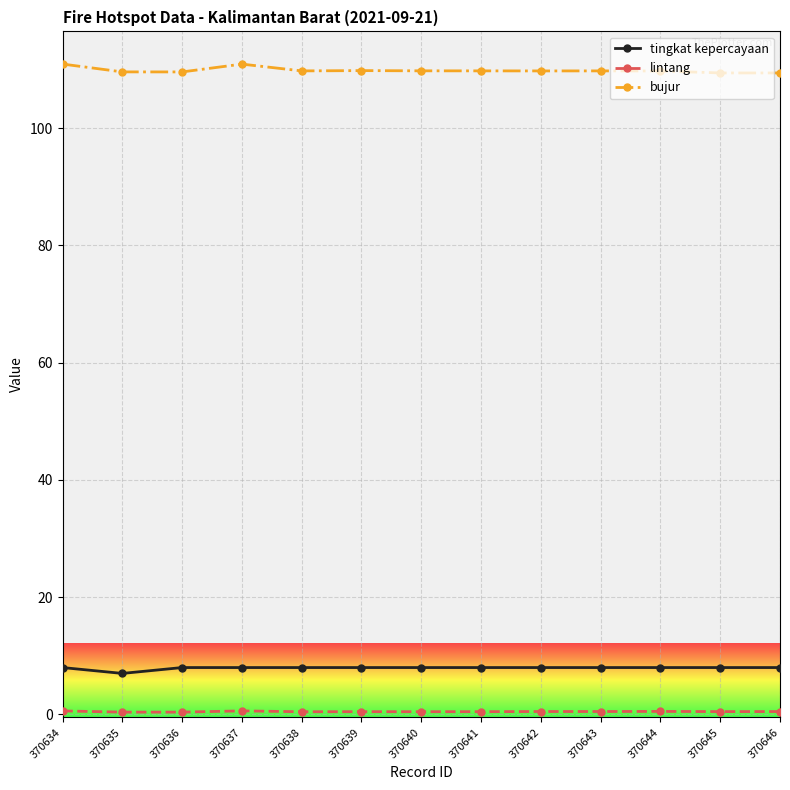

How many data points does each series have?

13